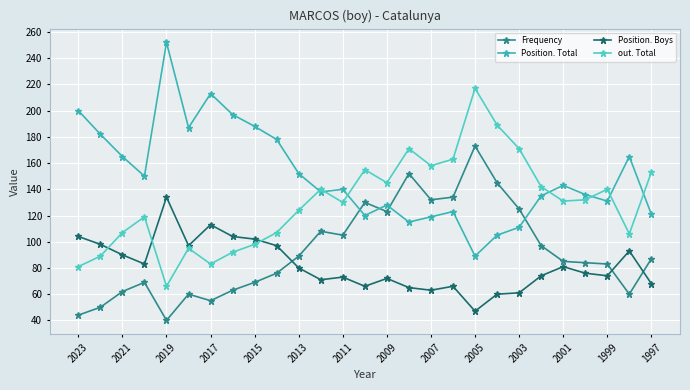

How many series are shown in this chart?

4